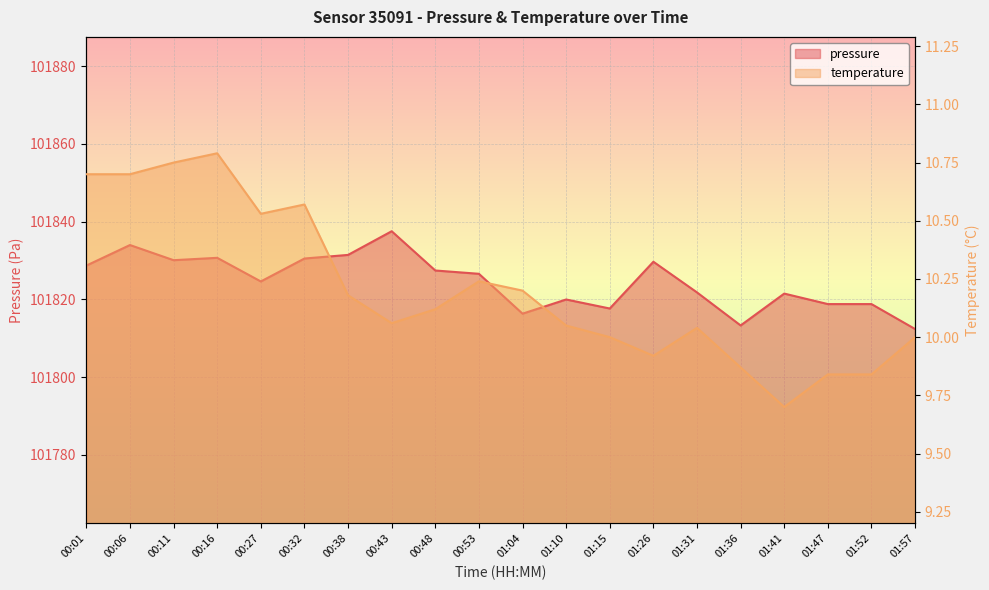

How many data points in pressure are less than 101826?

10